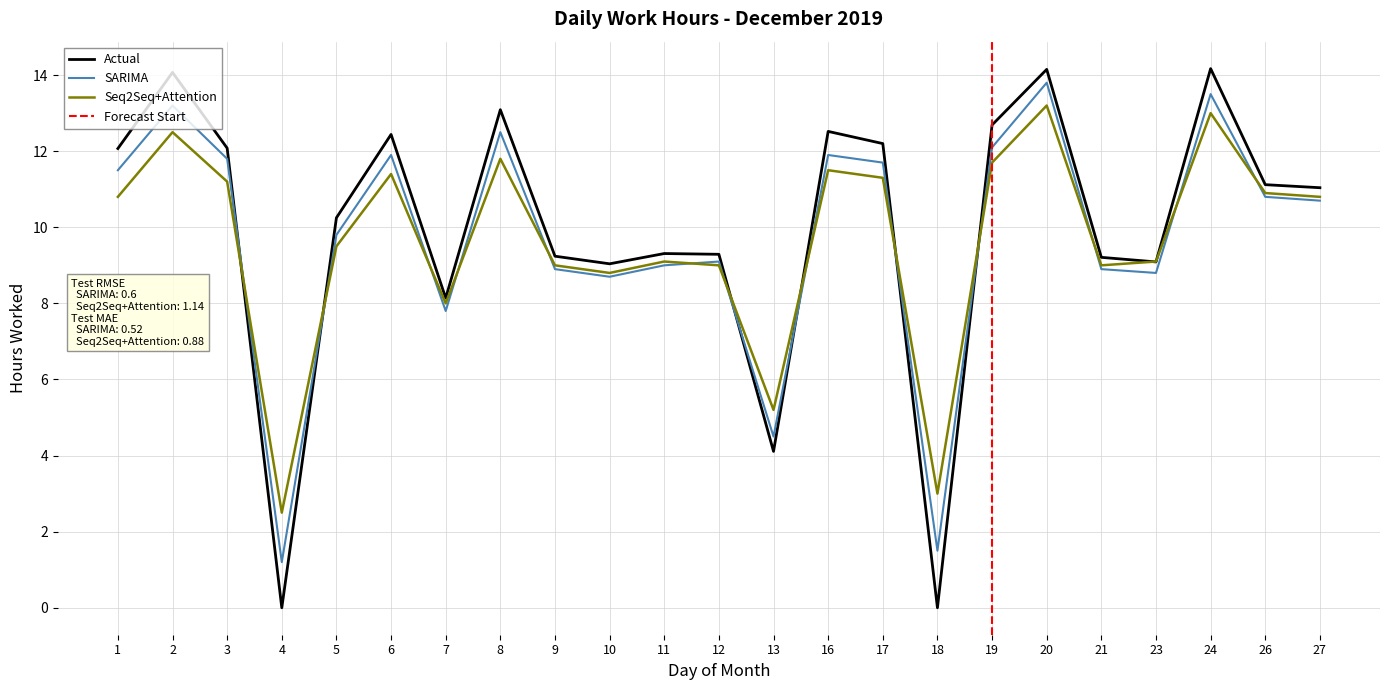

Which label corresponds to the largest value in the chart?

24